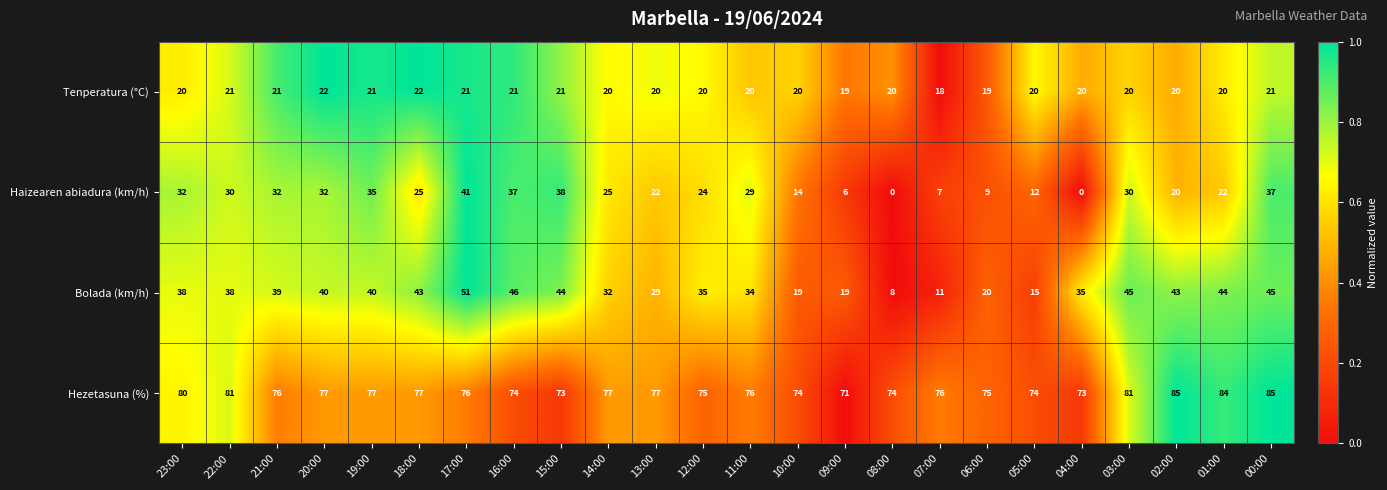

What is the total value across all series at 10:00?

127